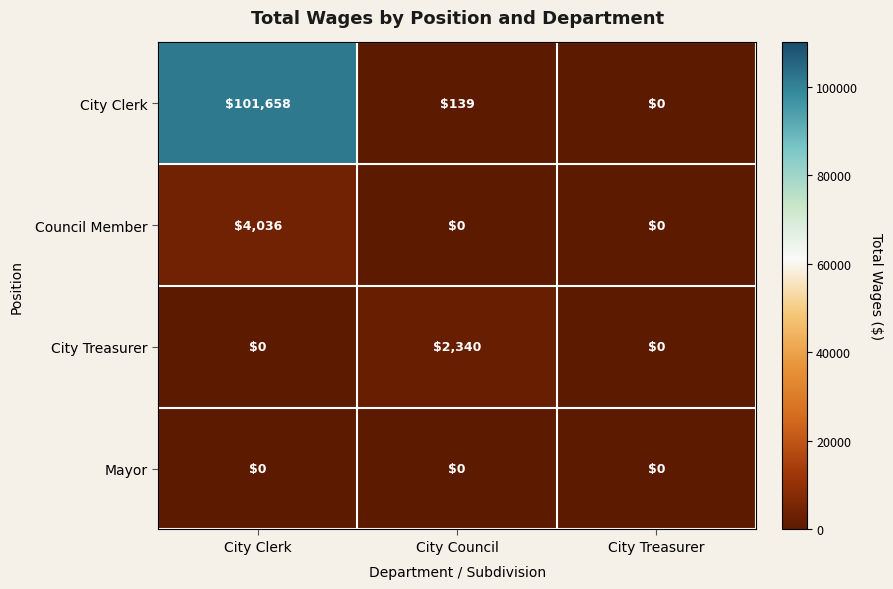

What is the average value of the City Clerk series?

33932